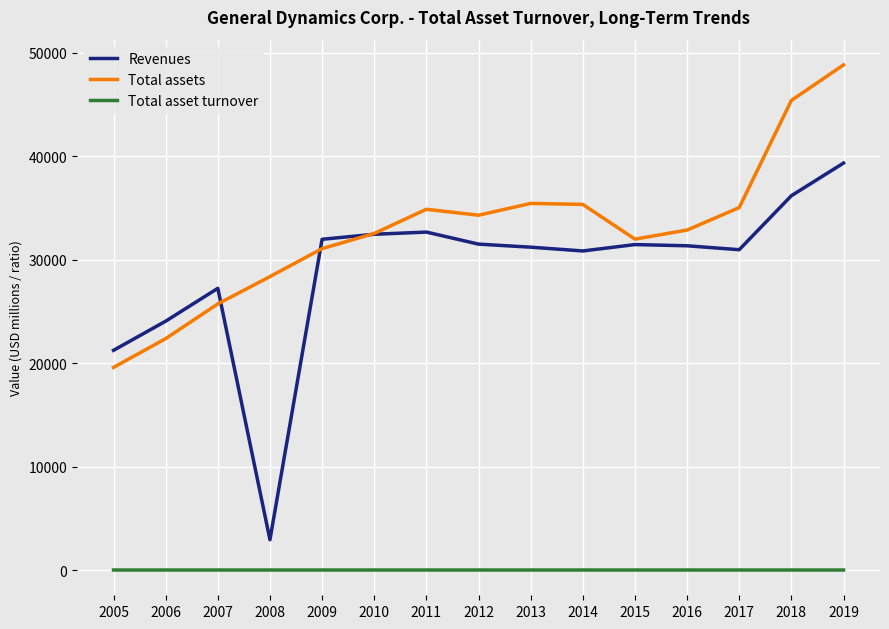

Rank the series by their maximum value, from lowest to highest.

Total asset turnover, Revenues, Total assets